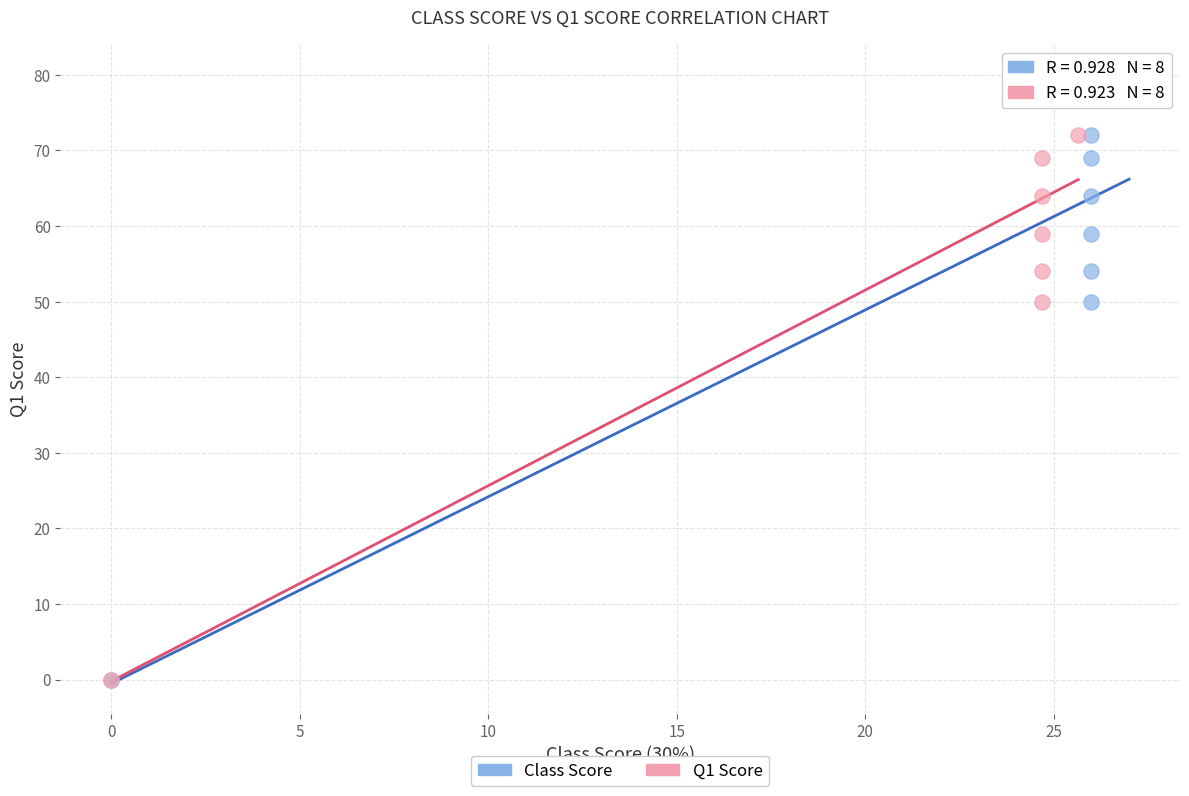

What are all the series names shown in the legend?

Class Score, Q1 Score